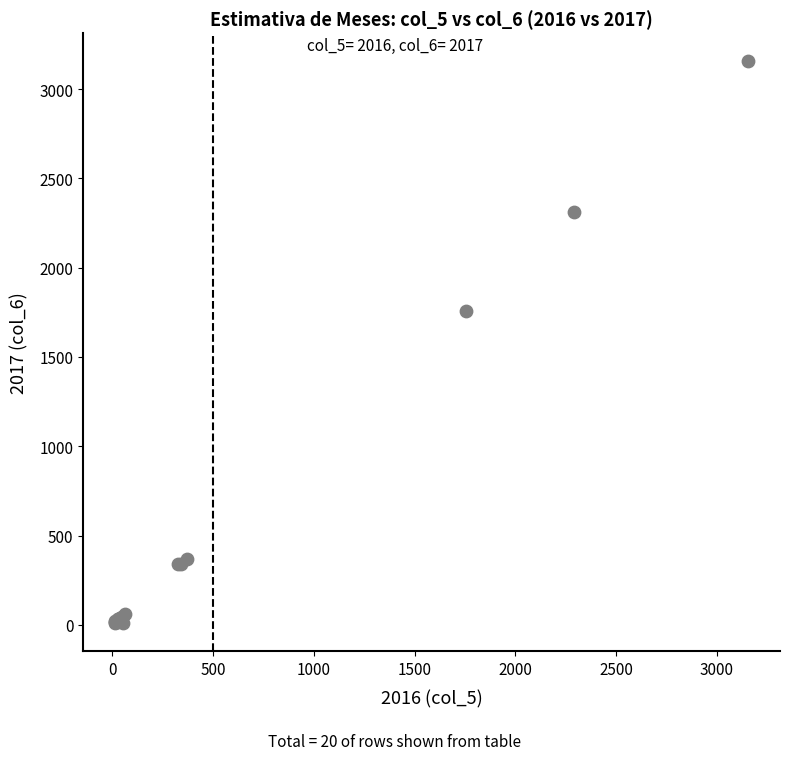

What Y value in the scatter plot is closest to 1583?

1756.3